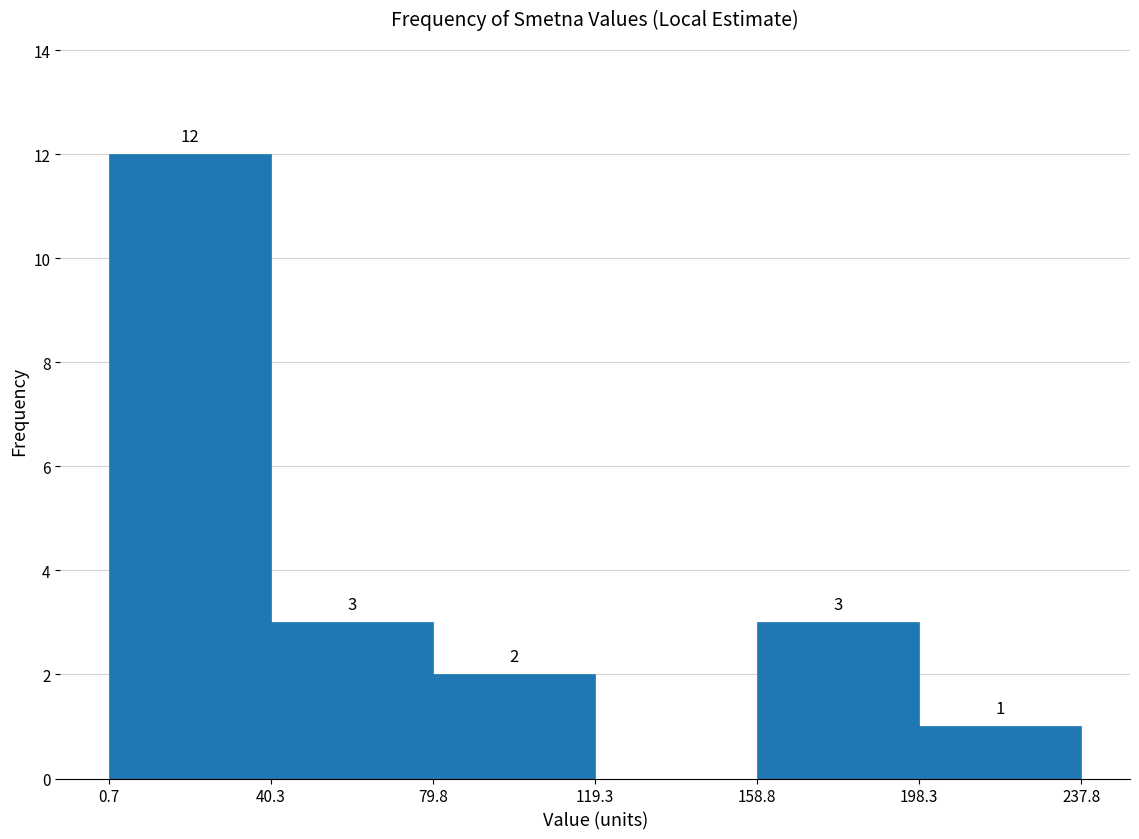

Over which range of the x-axis is the bar tallest?

0.7 to 40.3